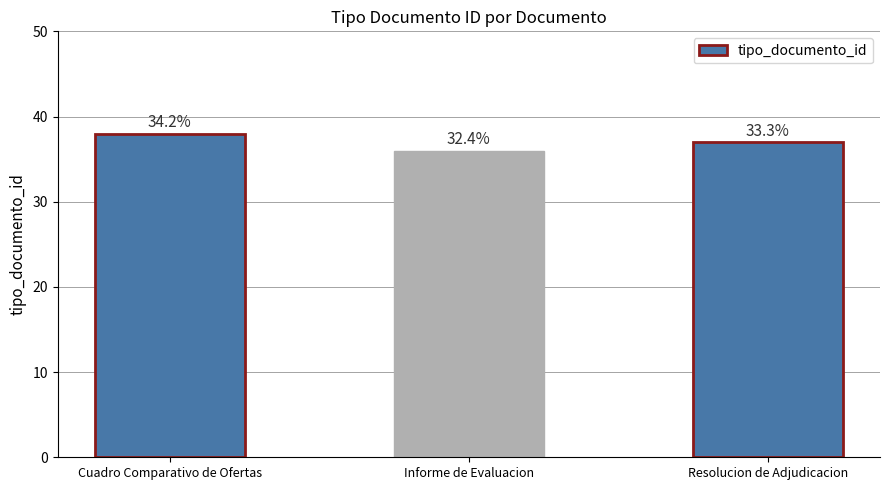

Rank the categories by value from highest to lowest.

Cuadro Comparativo de Ofertas, Resolucion de Adjudicacion, Informe de Evaluacion